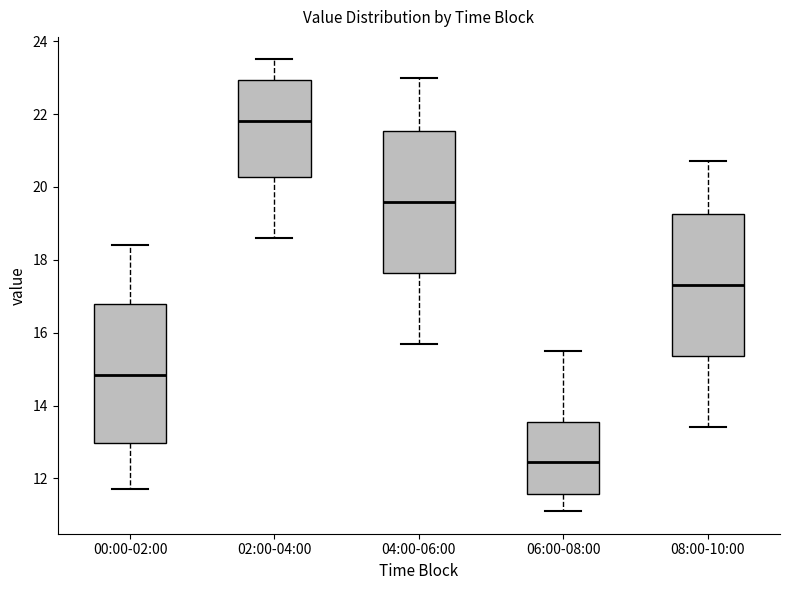

Where does the upper whisker of the box for 08:00-10:00 end on the y-axis? The values are not printed on the chart, so give them approximately, as read against the axis.

20.8